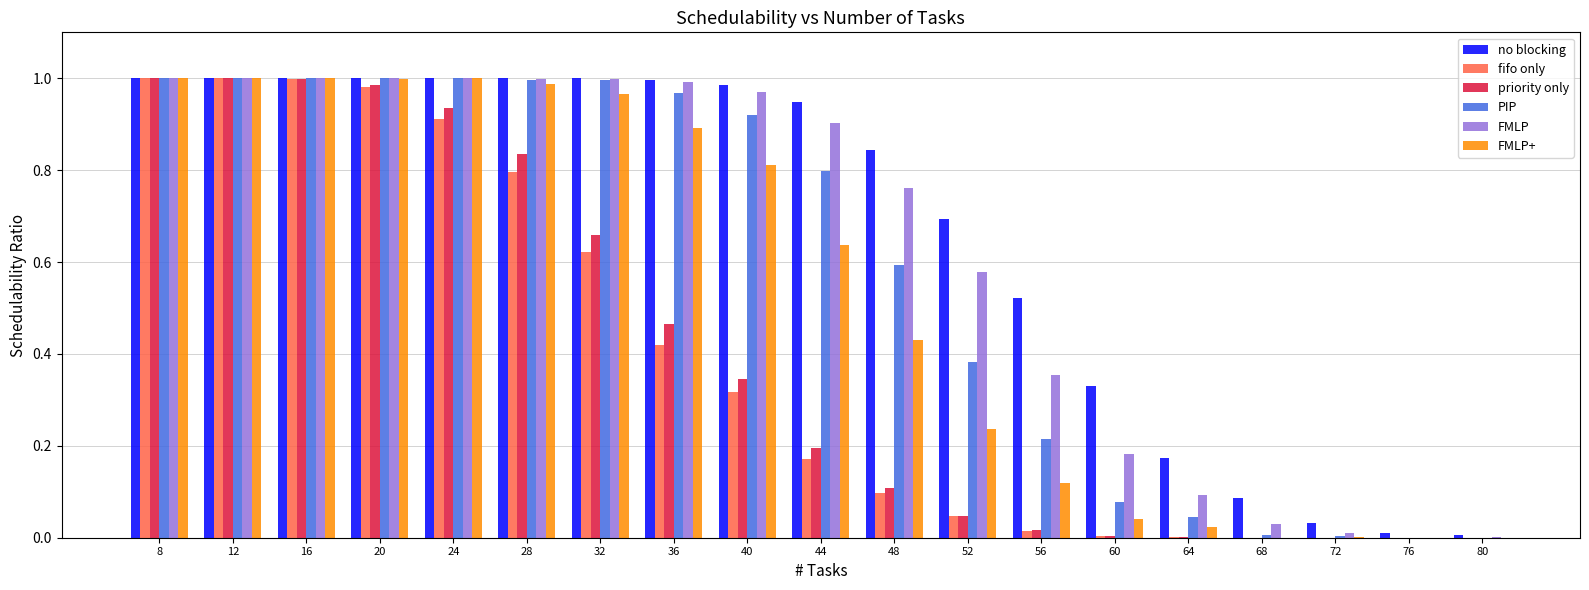

Which series has the largest total across all categories?

no blocking